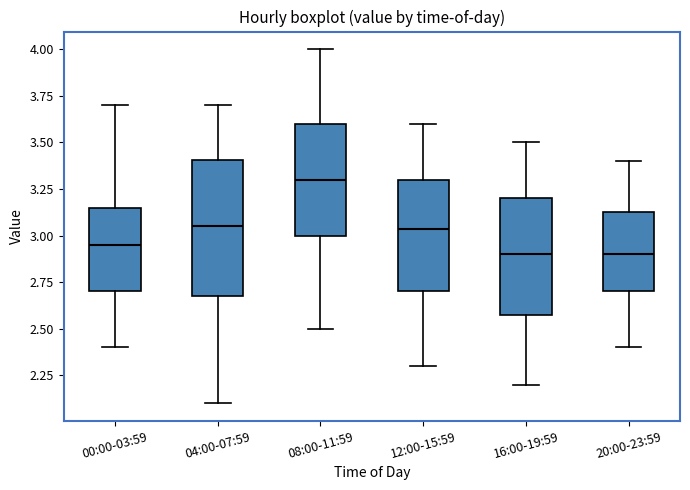

Reading left to right, transcribe this box plot: for each box, give where its median line is, the range the box spans, and where its two whiskers end, as read against the y-axis. The values are not printed on the chart, so give them approximately, as read against the axis.

00:00-03:59: median 2.95, box 2.70 to 3.15, whiskers 2.40 to 3.70
04:00-07:59: median 3.05, box 2.70 to 3.40, whiskers 2.10 to 3.70
08:00-11:59: median 3.30, box 3.00 to 3.60, whiskers 2.50 to 4.00
12:00-15:59: median 3.05, box 2.70 to 3.30, whiskers 2.30 to 3.60
16:00-19:59: median 2.90, box 2.60 to 3.20, whiskers 2.20 to 3.50
20:00-23:59: median 2.90, box 2.70 to 3.15, whiskers 2.40 to 3.40